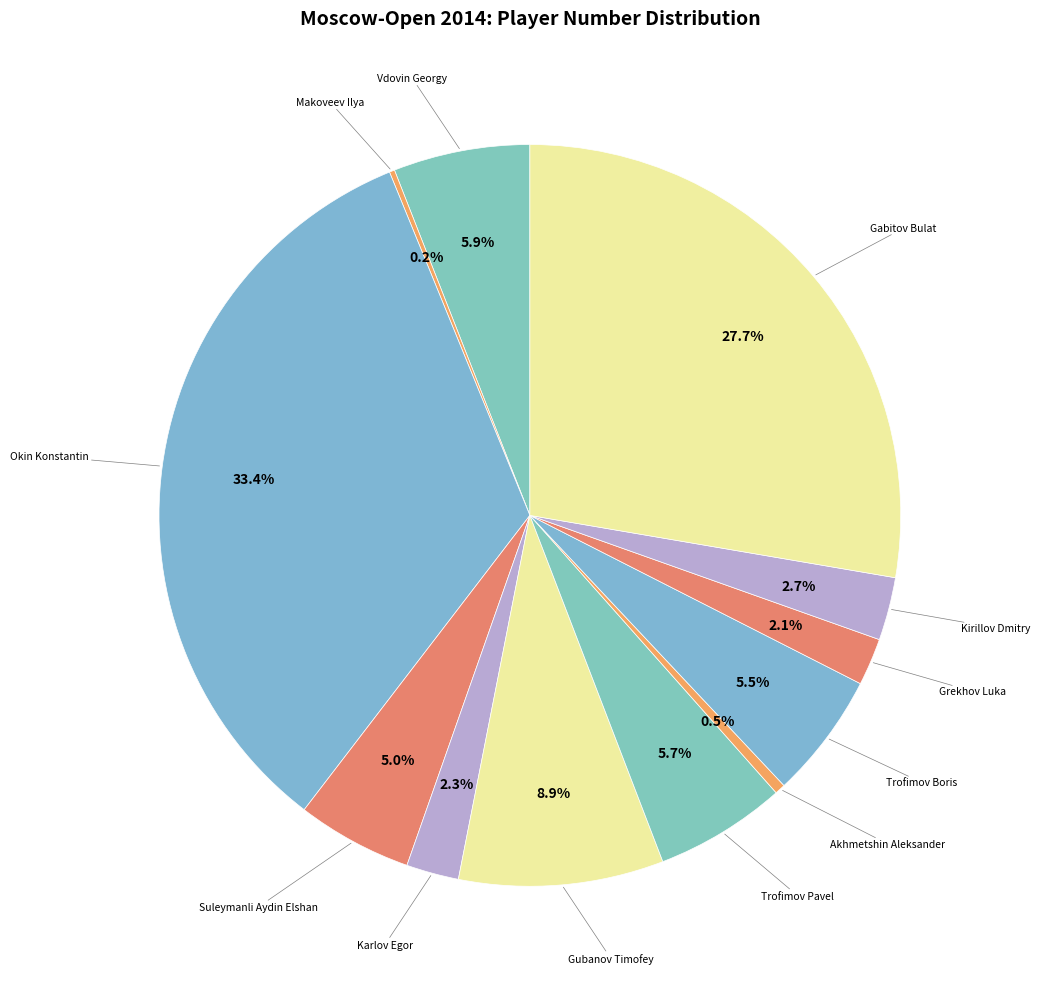

Which category has the smallest portion of the pie?

Makoveev Ilya